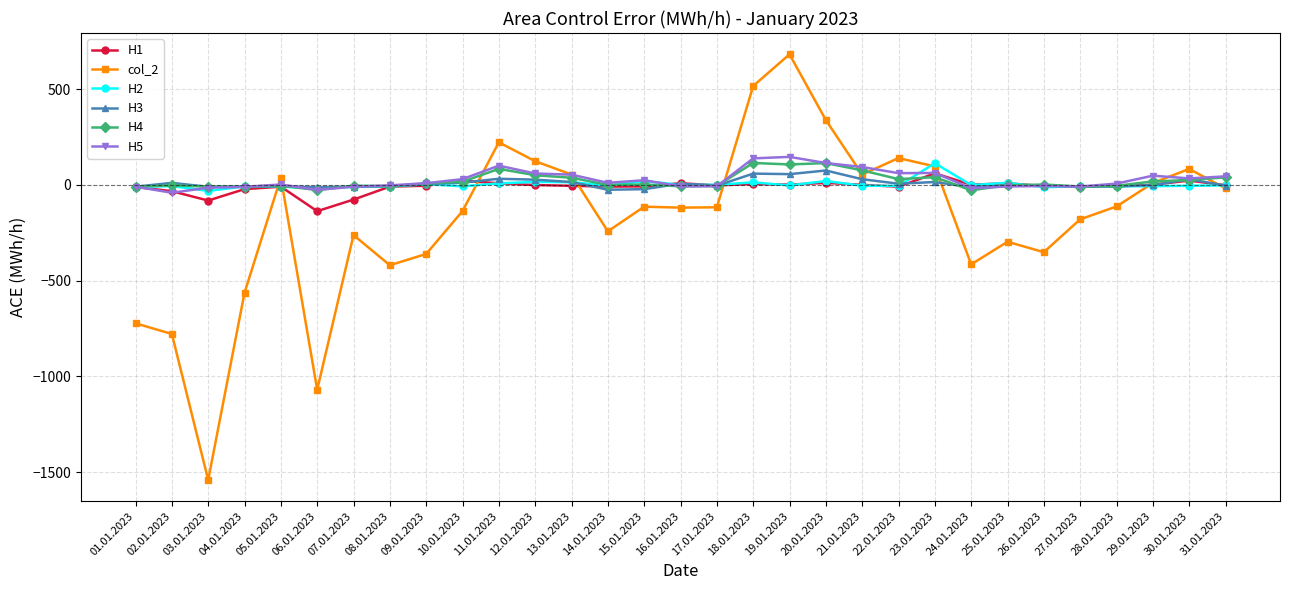

Where do col_2 and H2 first cross each other?

04.01.2023 and 05.01.2023